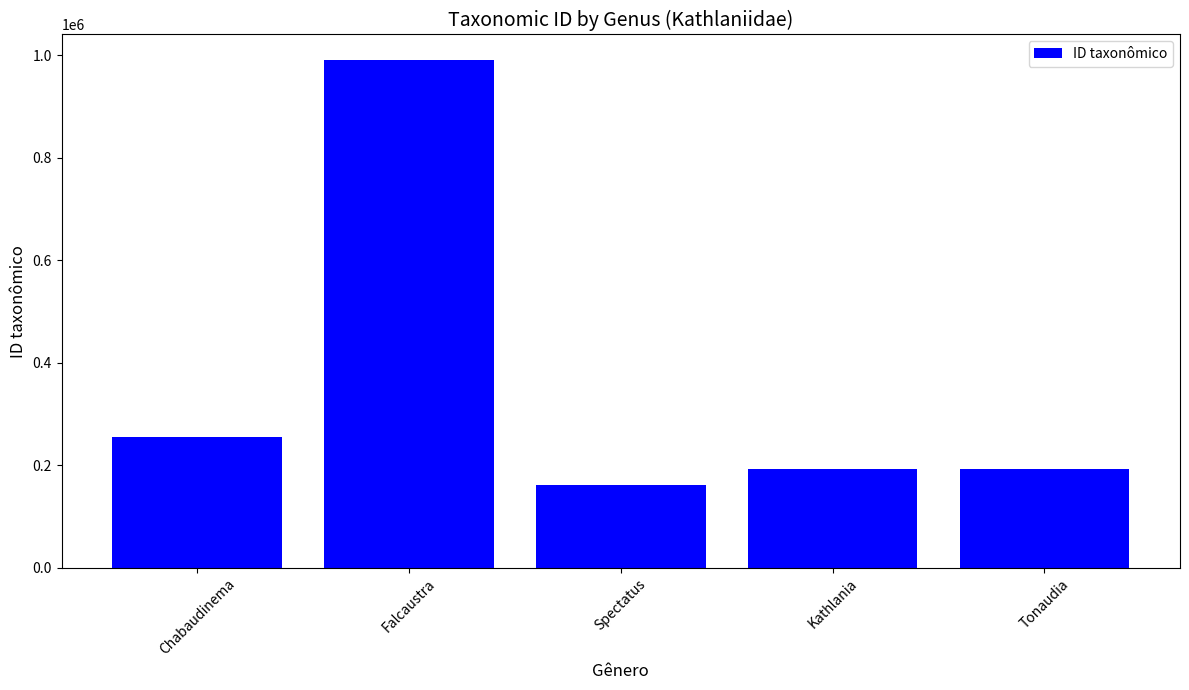

What is the minimum value shown in the chart?

160740